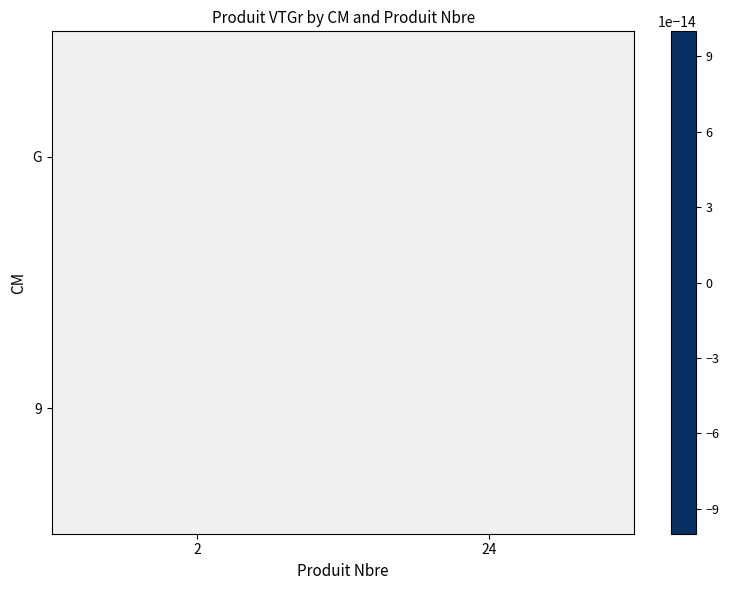

At which category does the chart reach its peak across all series?

24